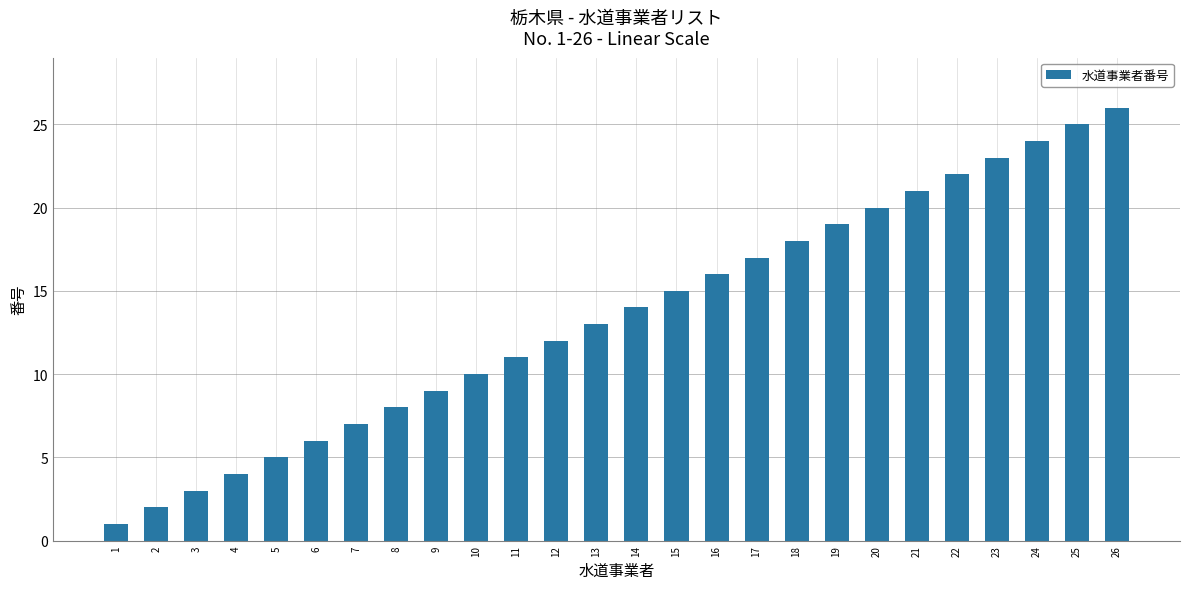

What is the difference between the maximum and minimum values?

25